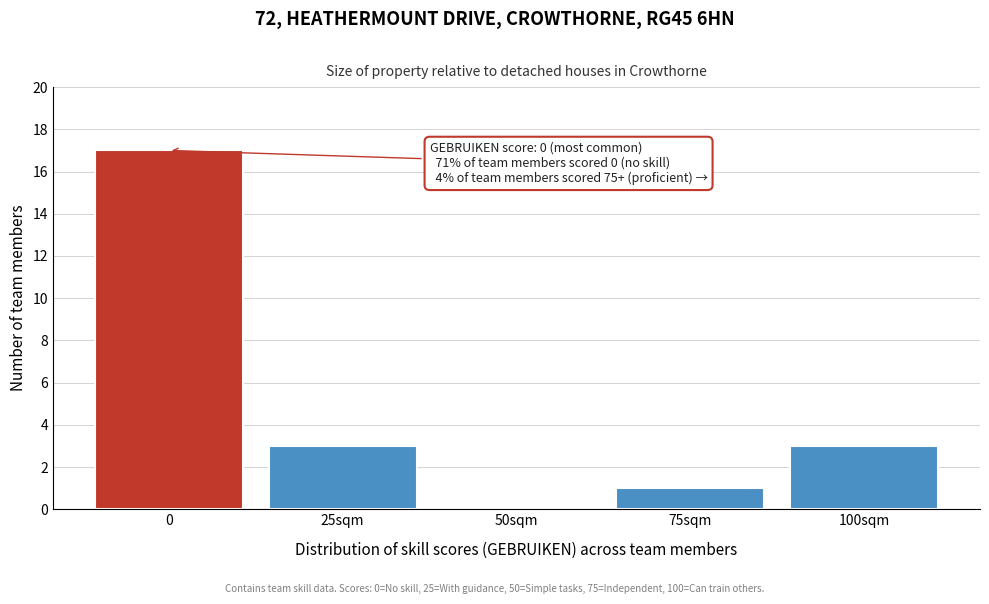

Reading right to left, what are all the values shown in this chart?

100sqm=3	75sqm=1	50sqm=0	25sqm=3	0=17